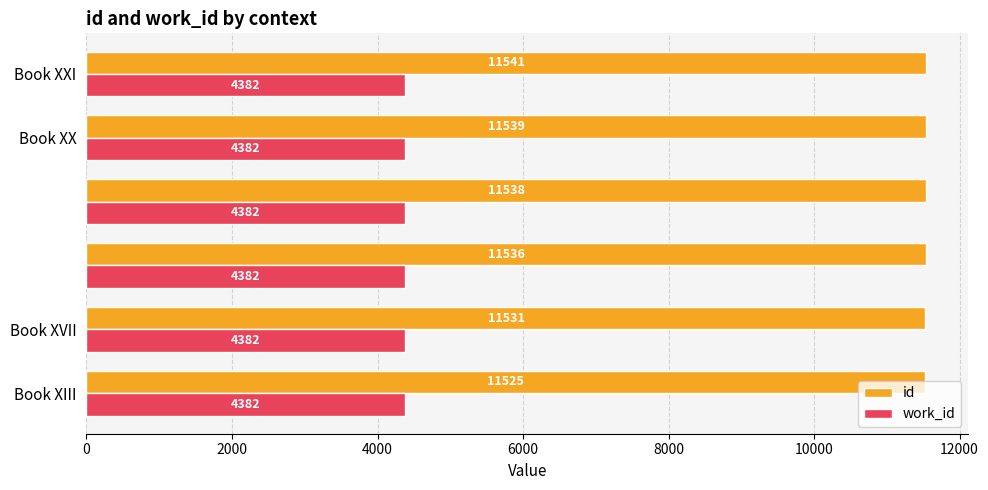

Which series has the largest total across all categories?

id